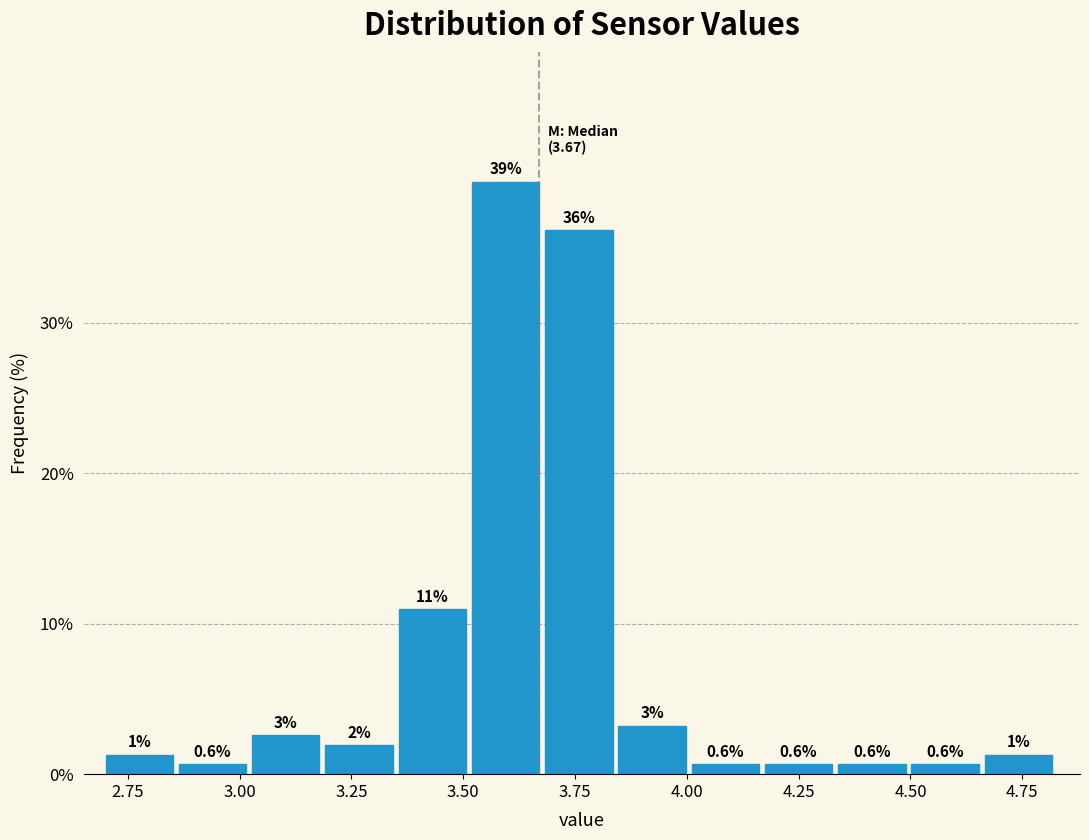

Around what value on the x-axis is the tallest bar? Give the approximate position of its centre, as read against the axis.

3.60